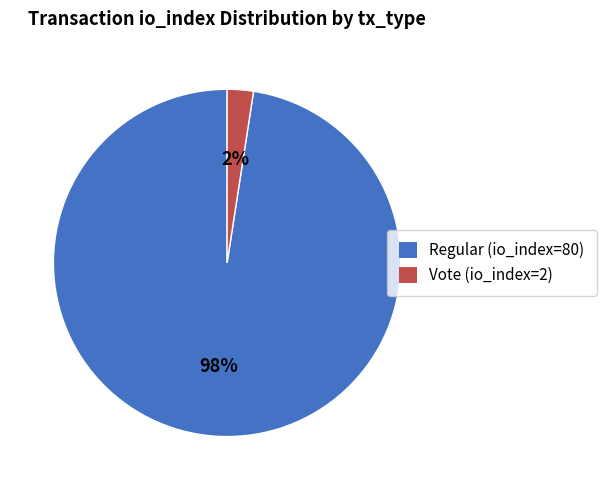

How many slices are in this pie chart?

2